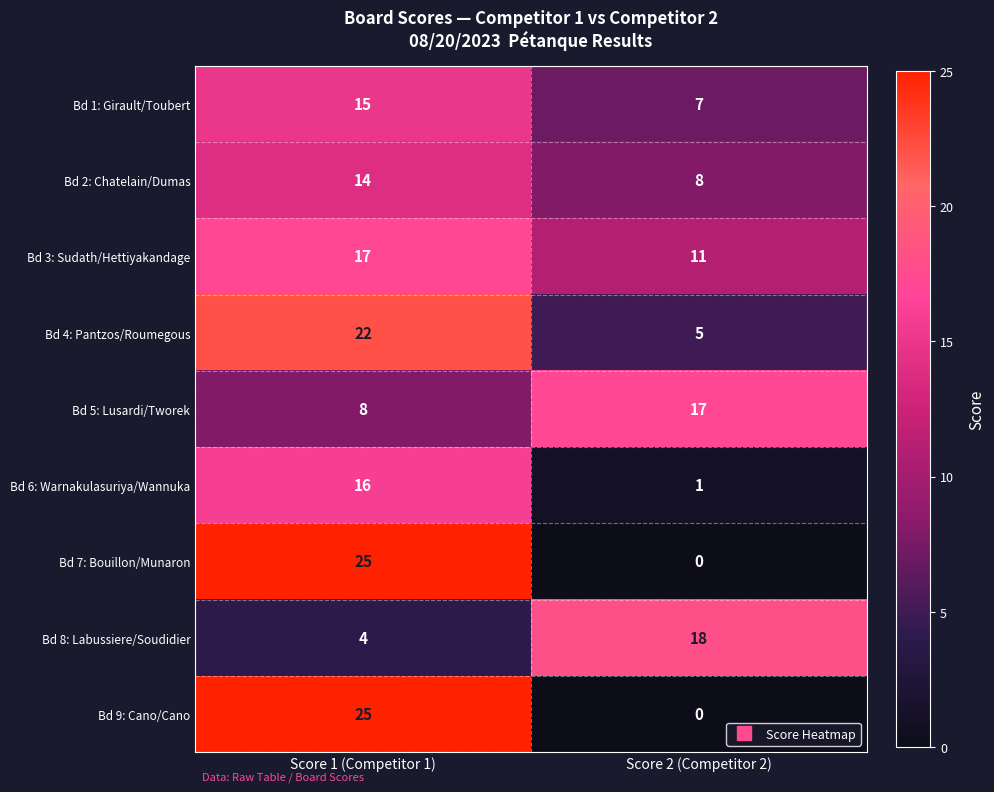

At which category is the sum across all series the highest?

Score 1 (Competitor 1)